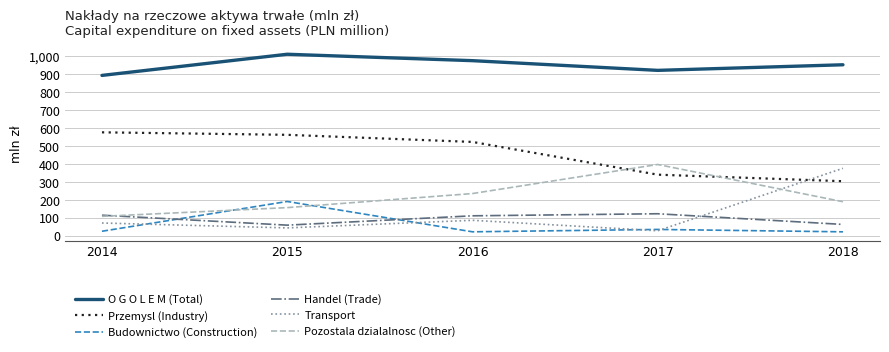

At which label does Transport reach its minimum?

2017